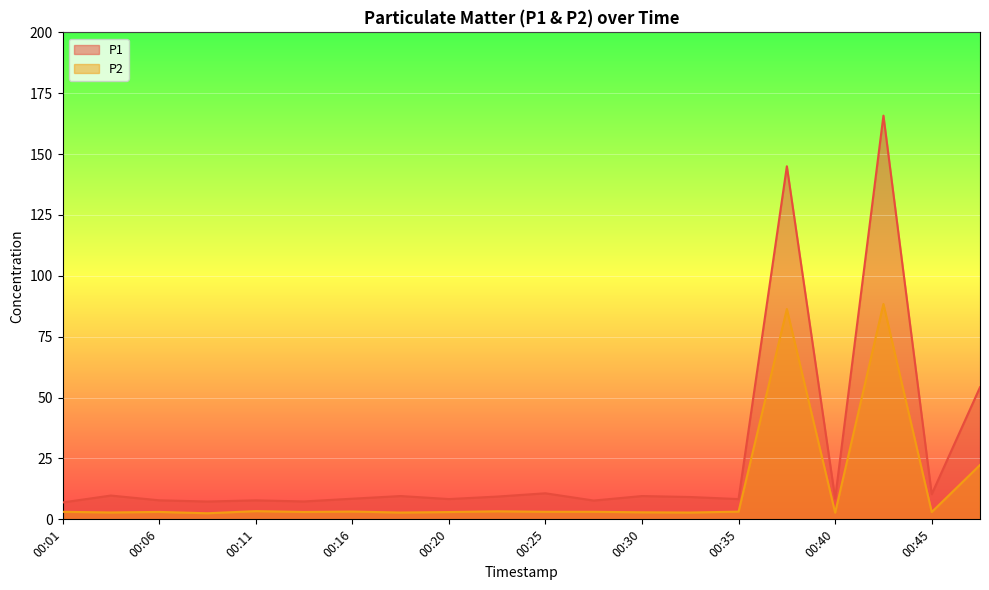

What is the value of the P1 point at the 4th from the left?

7.3